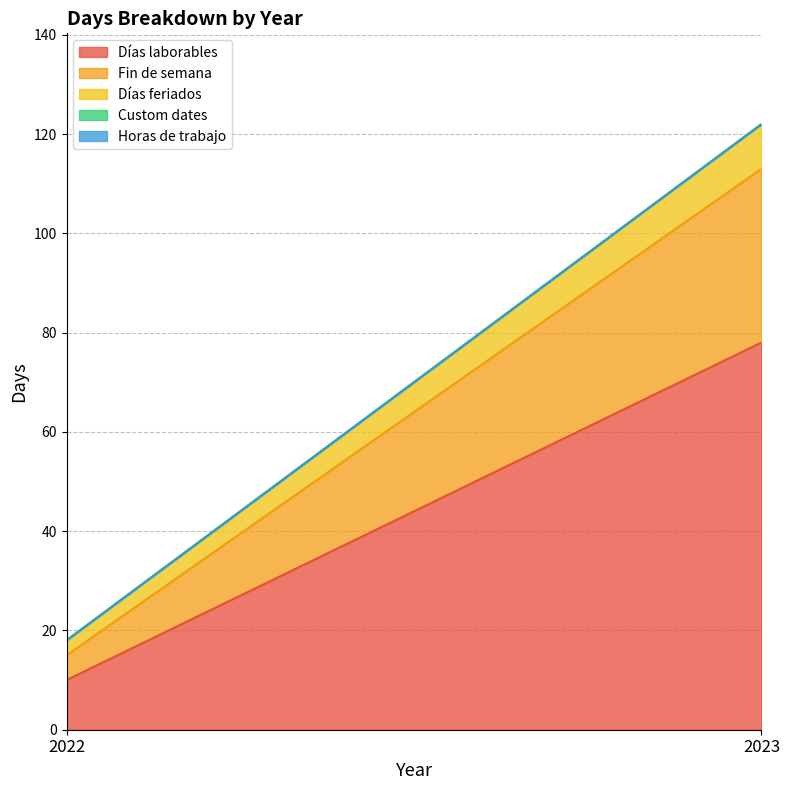

At which label is Fin de semana closest to 20?

2022